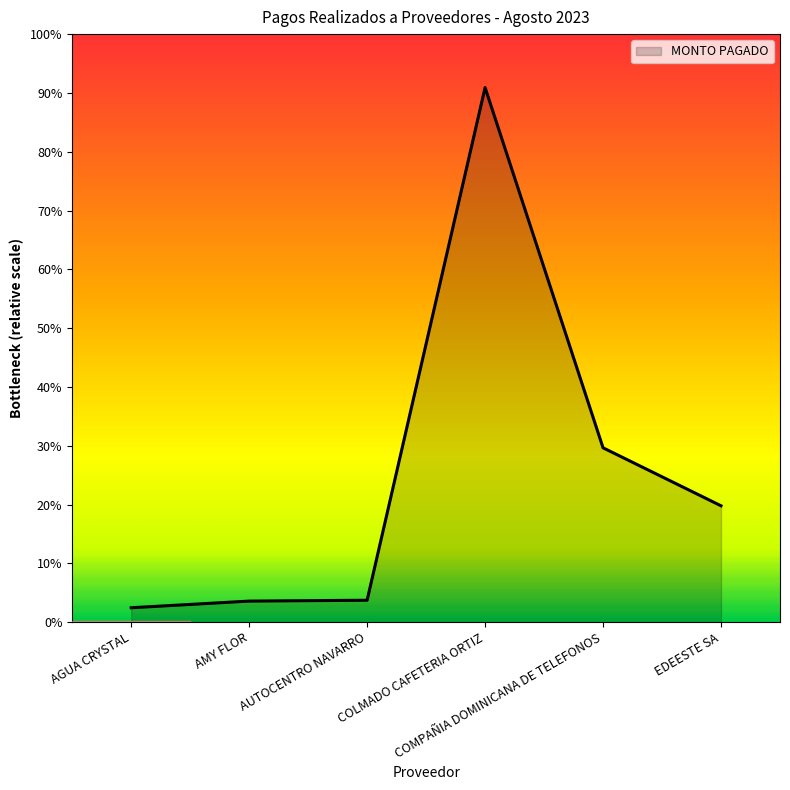

Does the chart have visible grid lines?

No